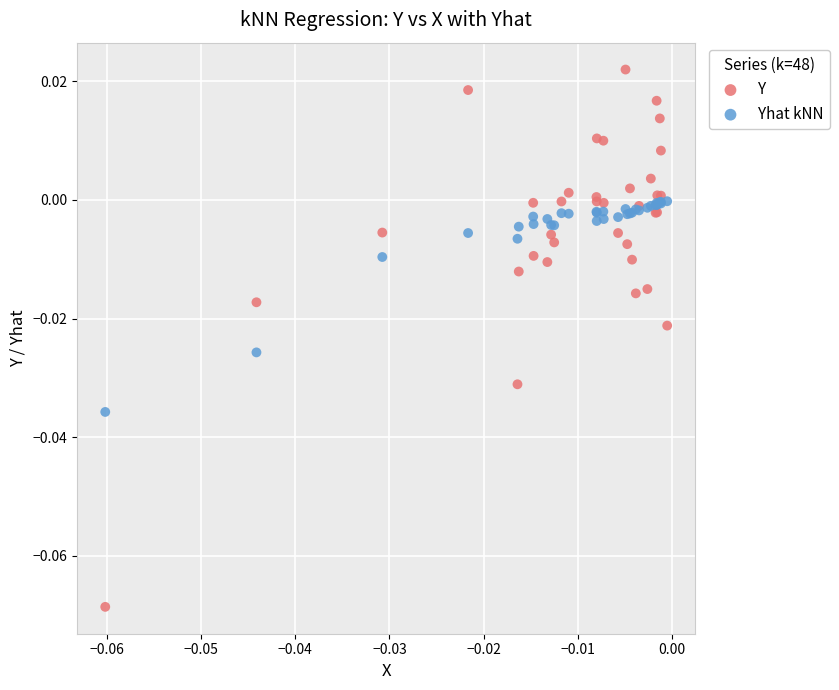

Which series has the largest Y range (max minus min)?

Y